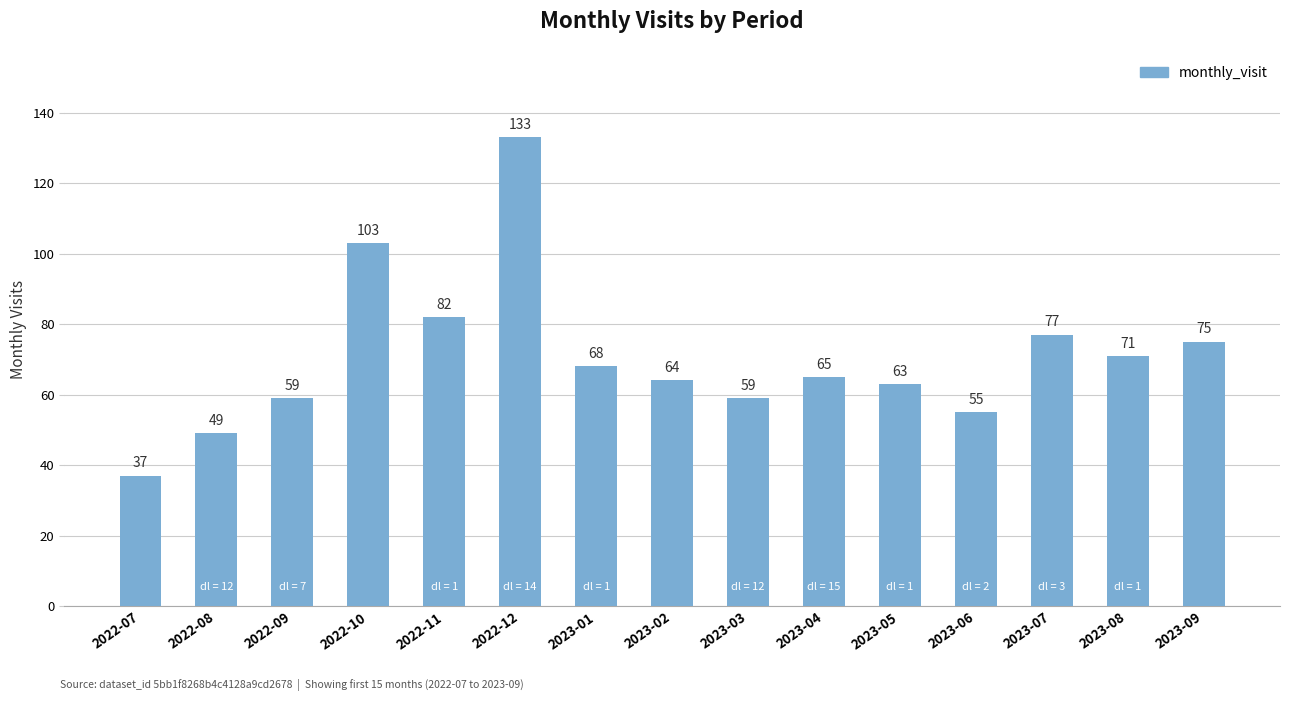

What is the sum of all values?

1060